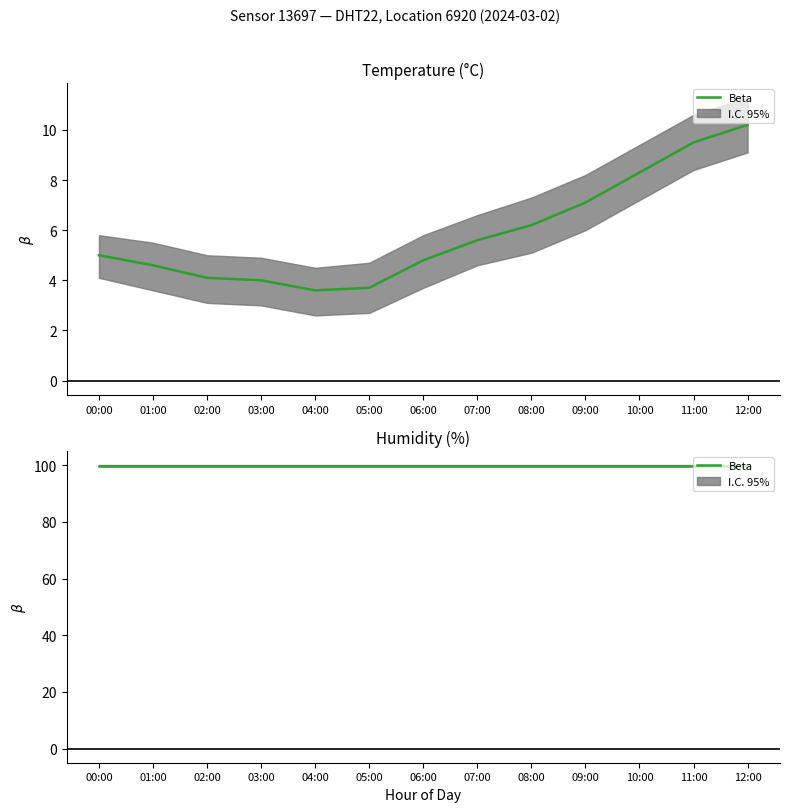

How many data points are less than 5?

6